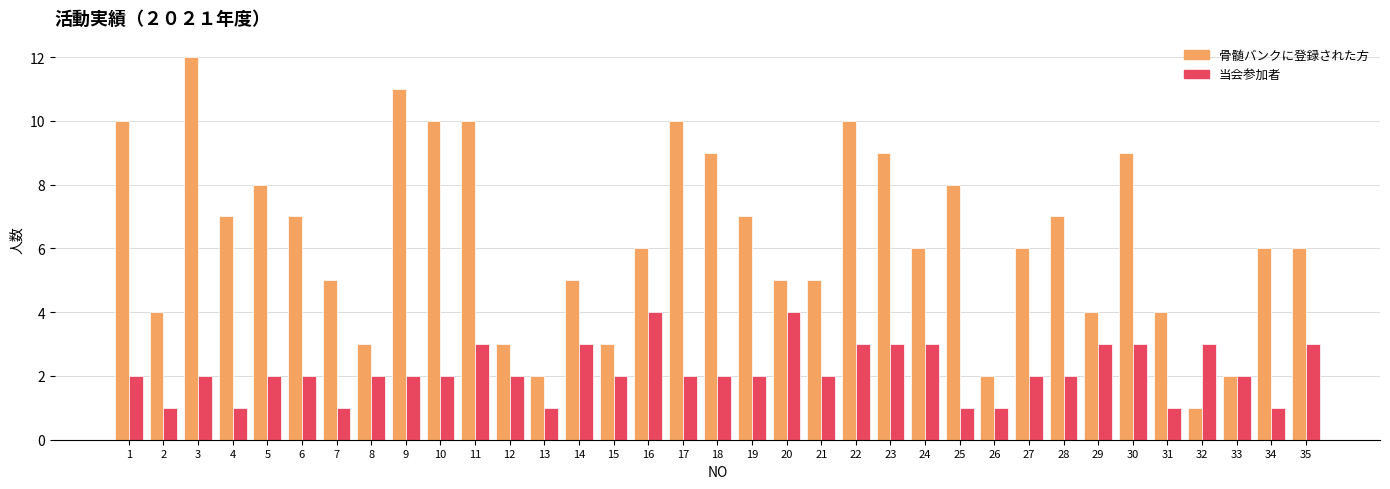

At 17, list the series in order from smallest to largest.

当会参加者, 骨髄バンクに登録された方